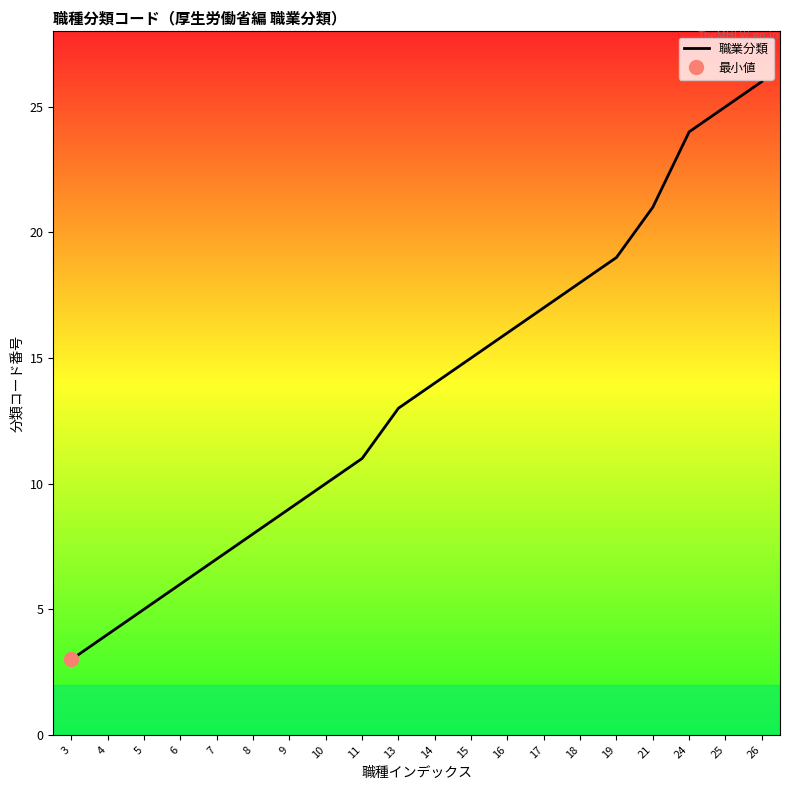

What is the smallest value displayed?

3